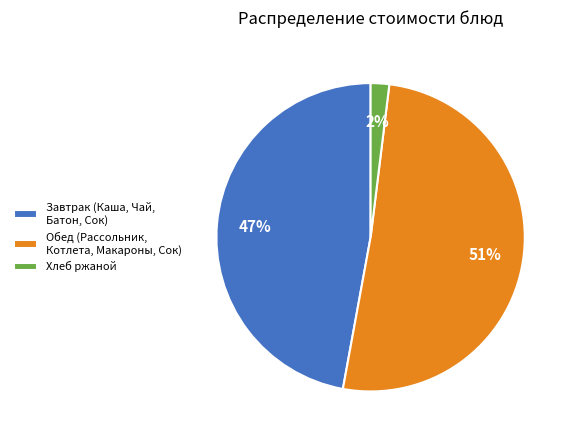

Do Обед (Рассольник, Котлета, Макароны, Сок) and Завтрак (Каша, Чай, Батон, Сок) together represent more than half of the pie?

Yes